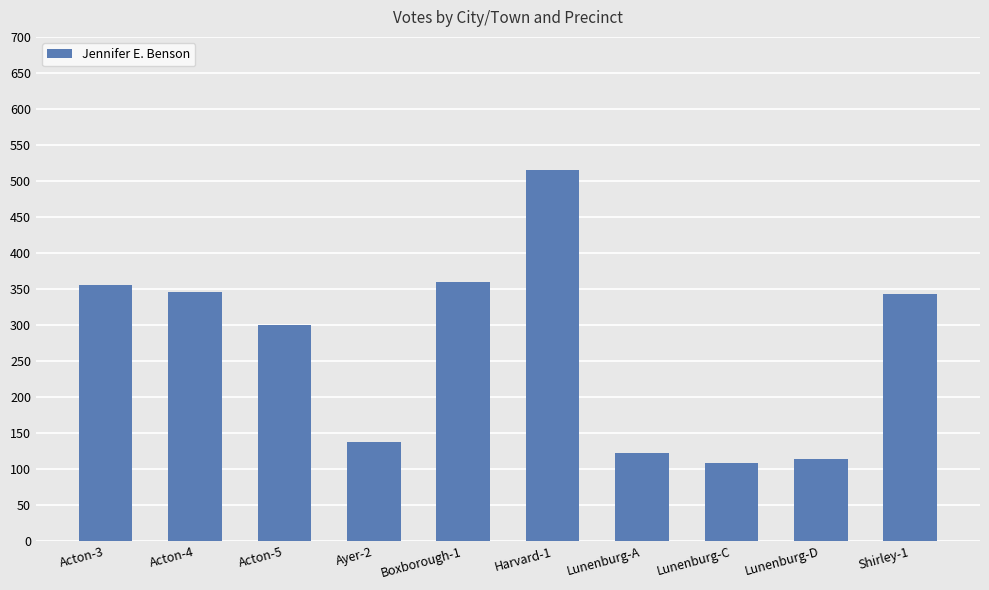

At which category does the chart reach its peak across all series?

Harvard-1